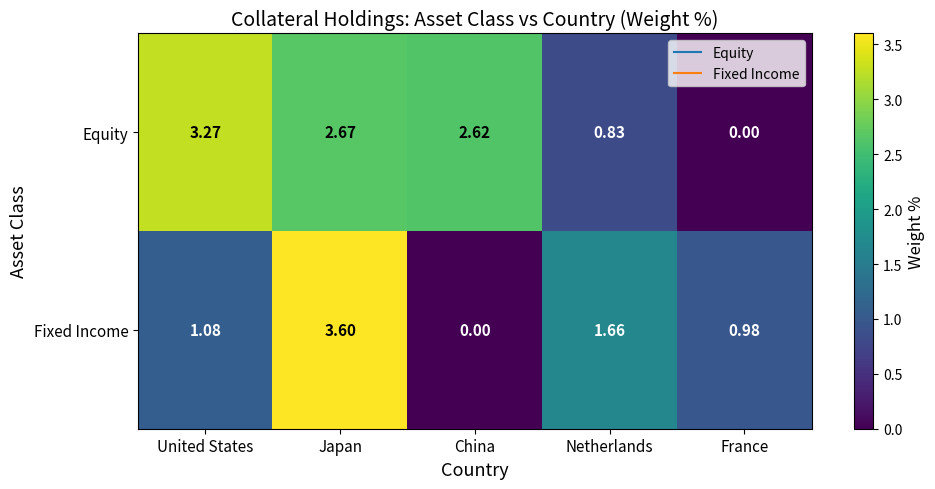

Which category has the highest value in the Equity series?

United States